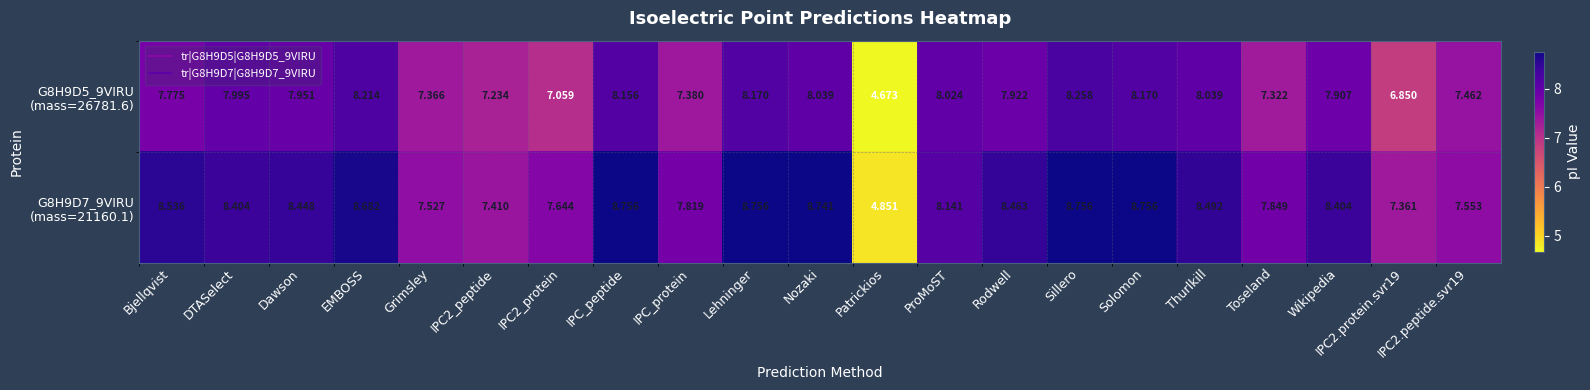

What is the spread (max minus min) of values at Thurlkill?

0.5